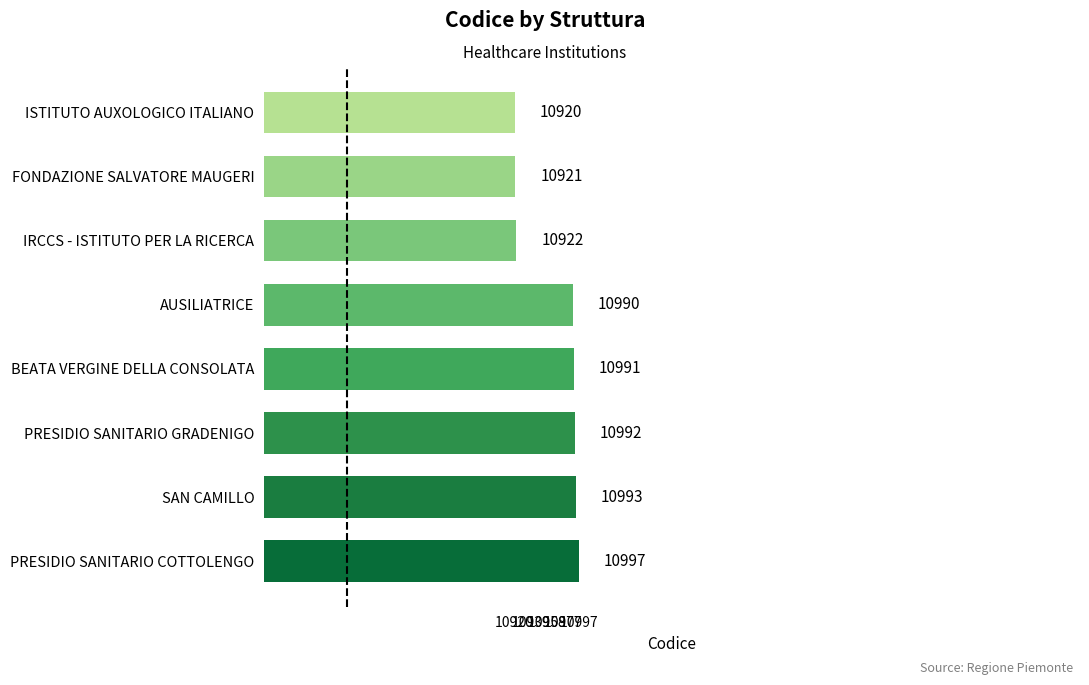

How many bars are there in total?

8